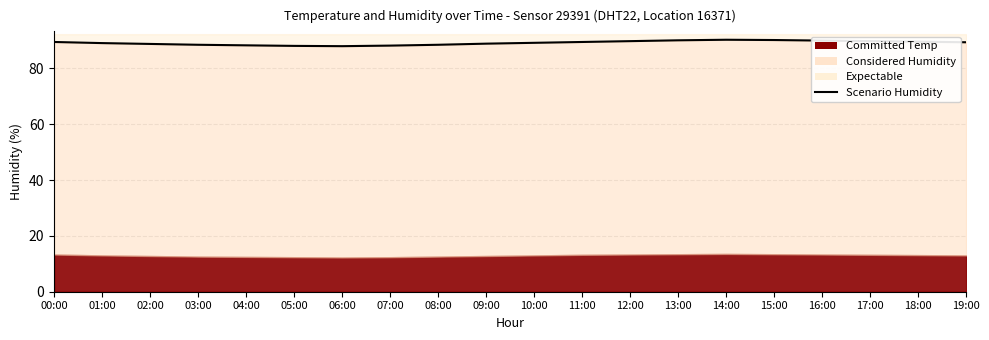

How many data points are less than 89?

8